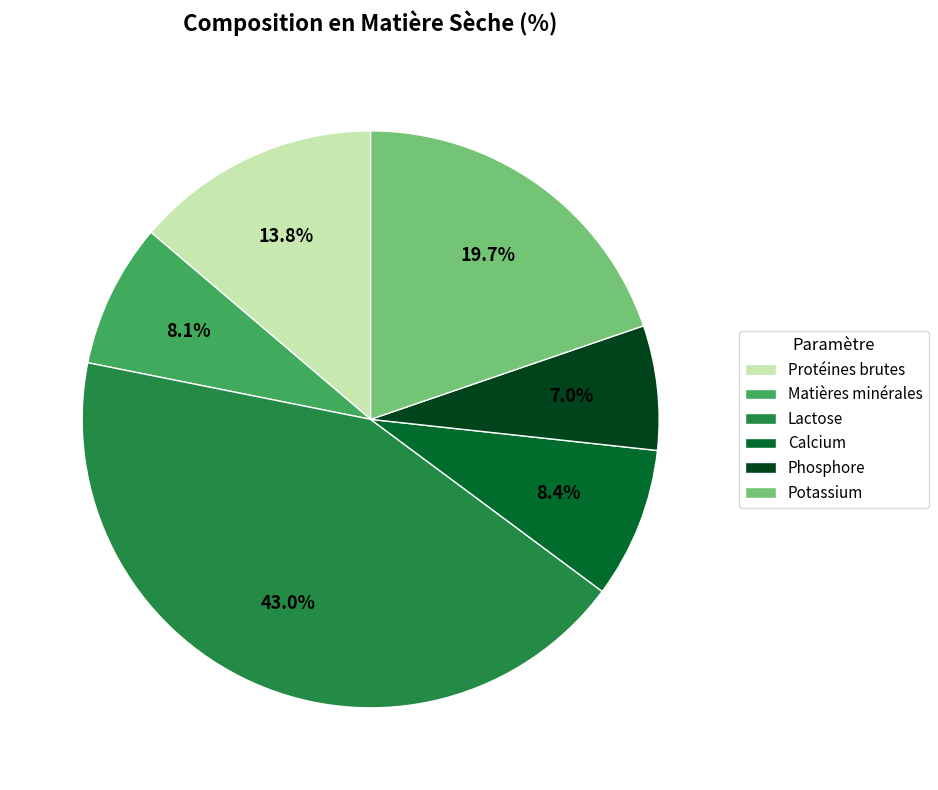

Is there any slice that represents more than half of the pie?

No